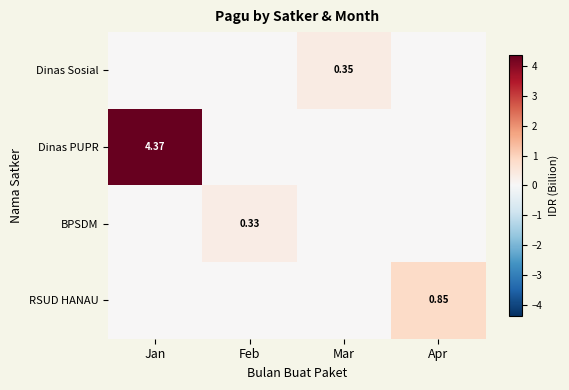

The value of Dinas Sosial at Mar is 0.4. True or false?

True